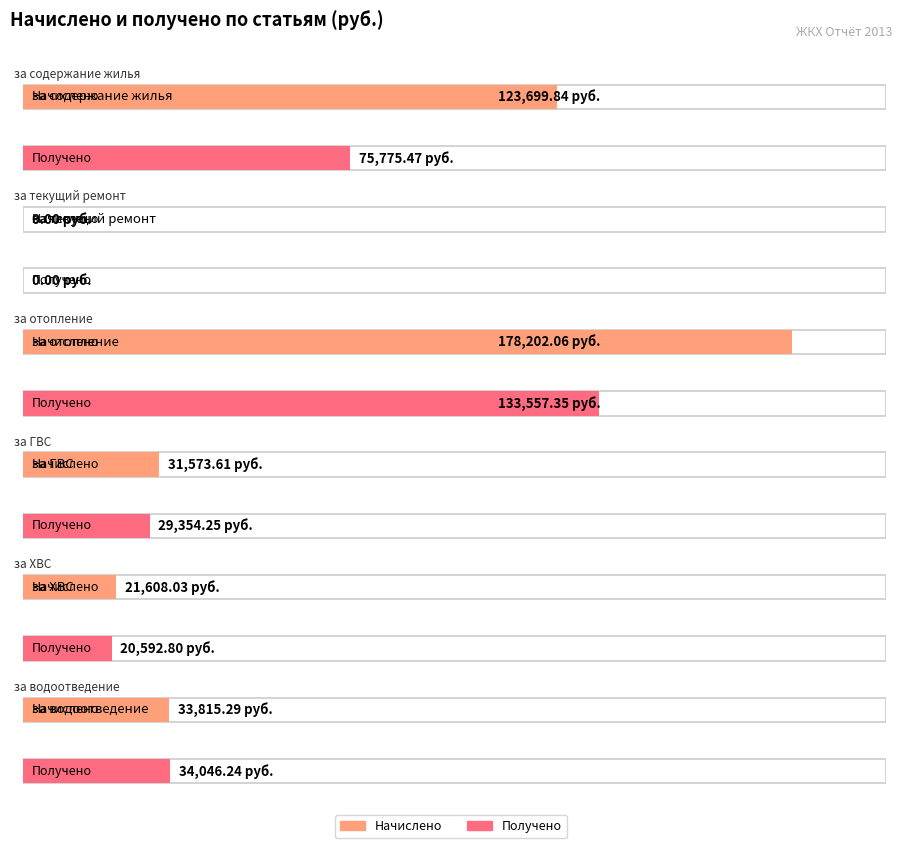

What position from the left is за ХВС?

5